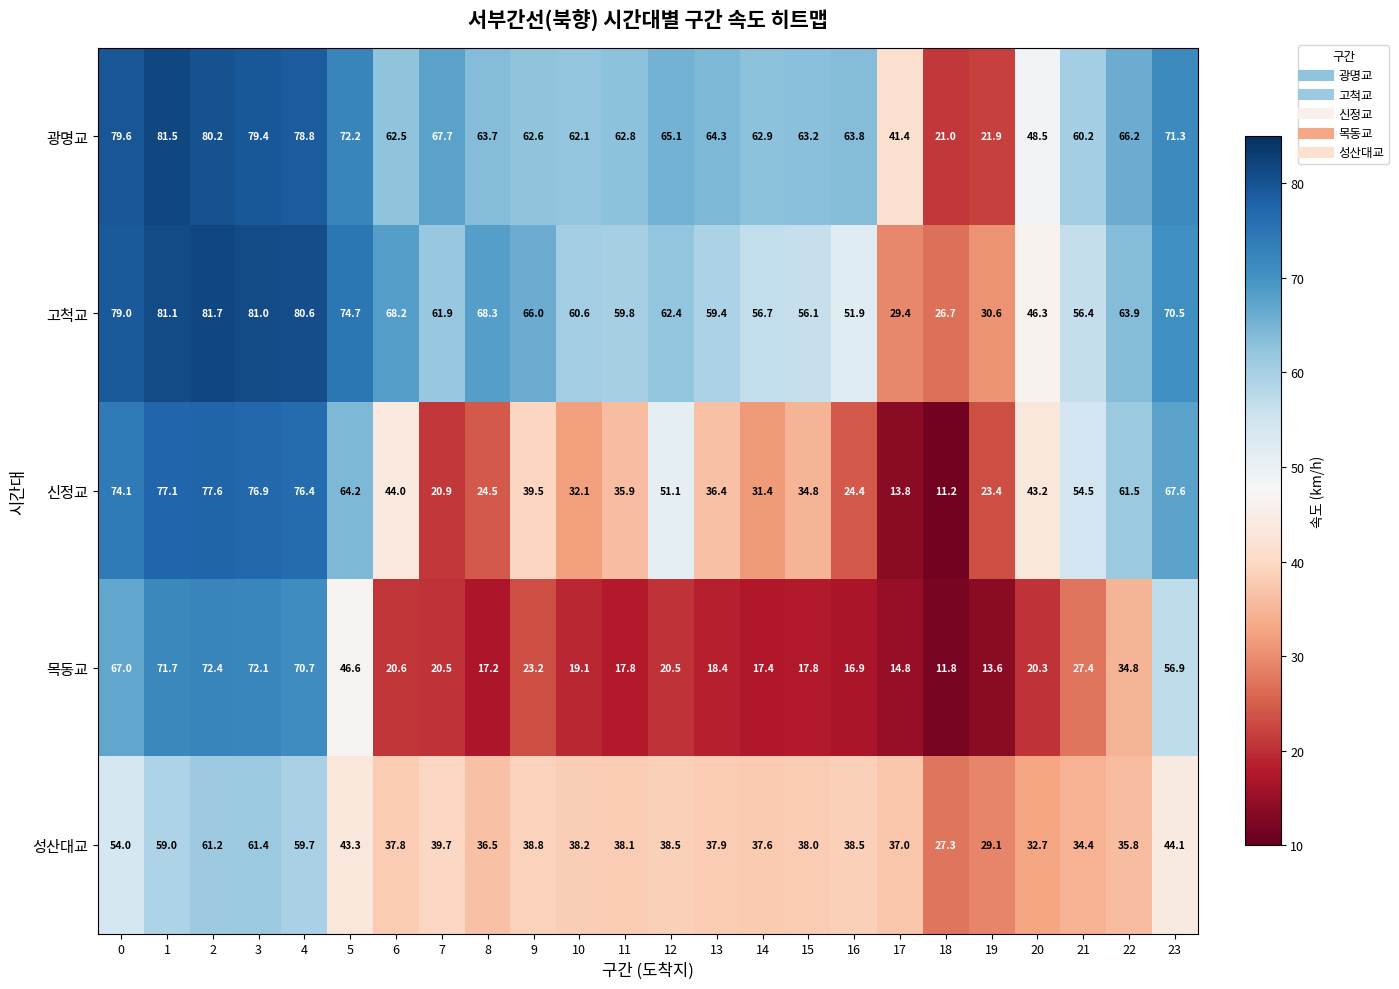

What is the average value of the 성산대교 series?

41.6